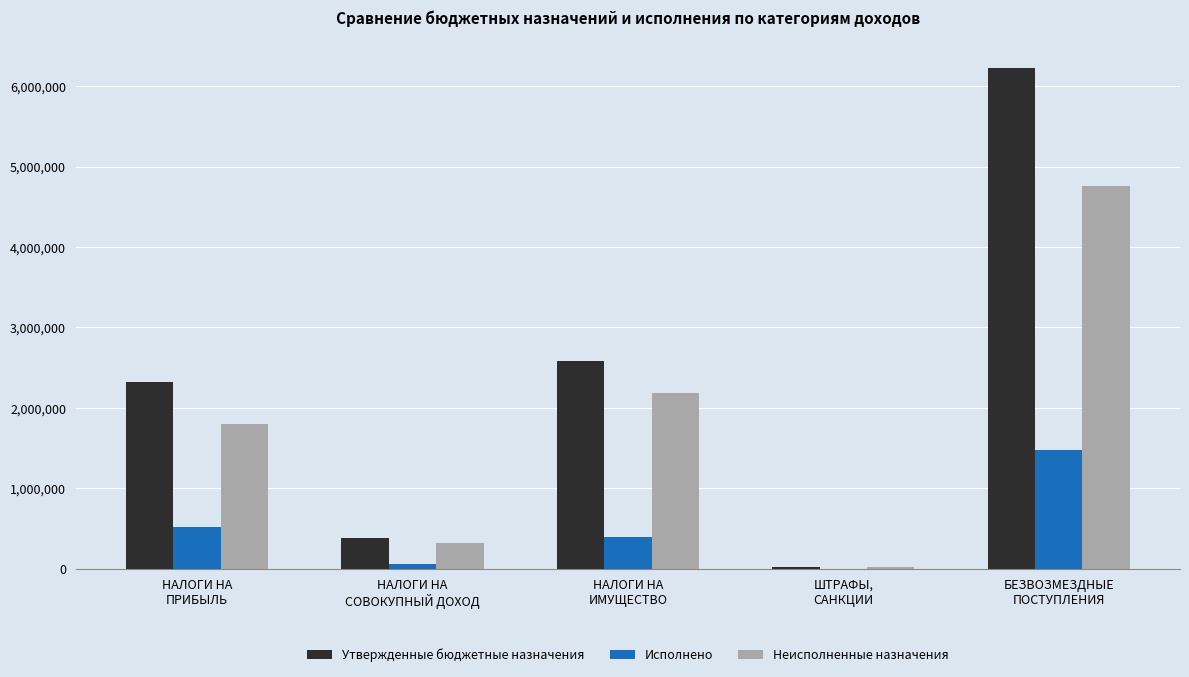

Which series has the largest total across all categories?

Утвержденные бюджетные назначения